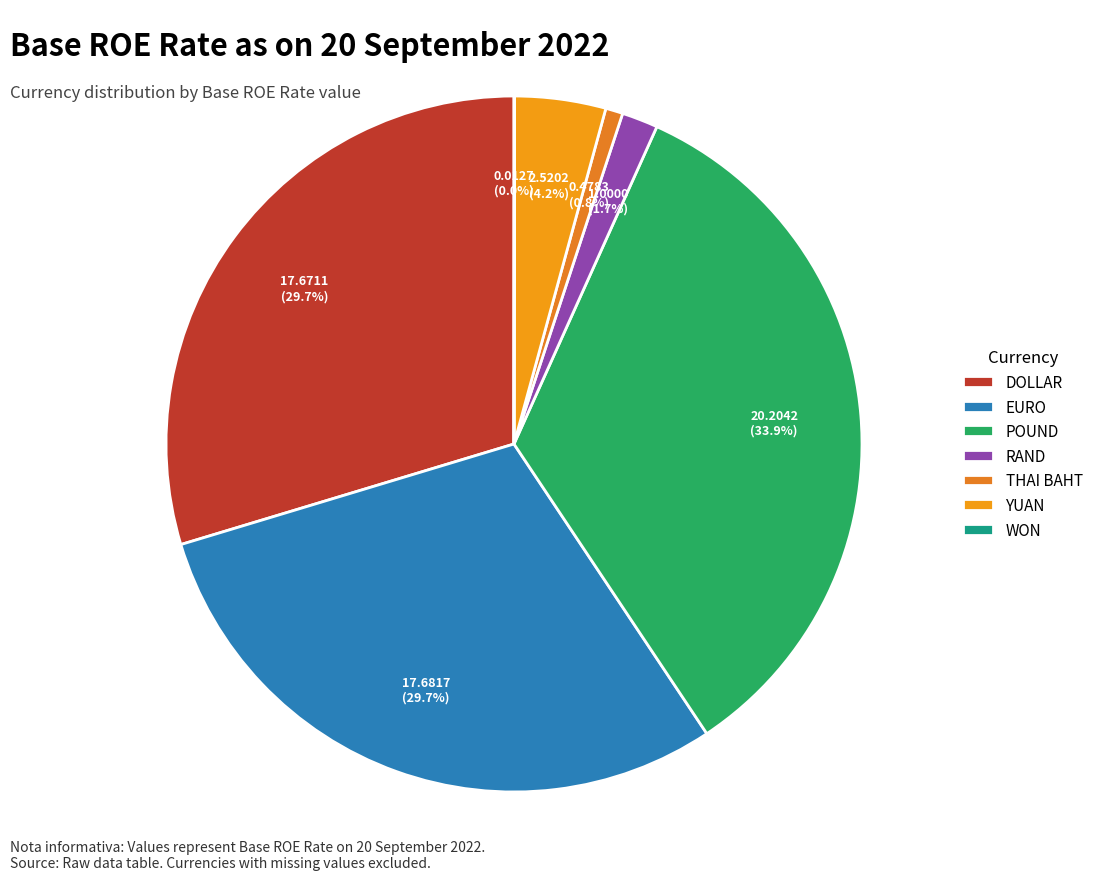

Do RAND and DOLLAR together represent more than half of the pie?

No